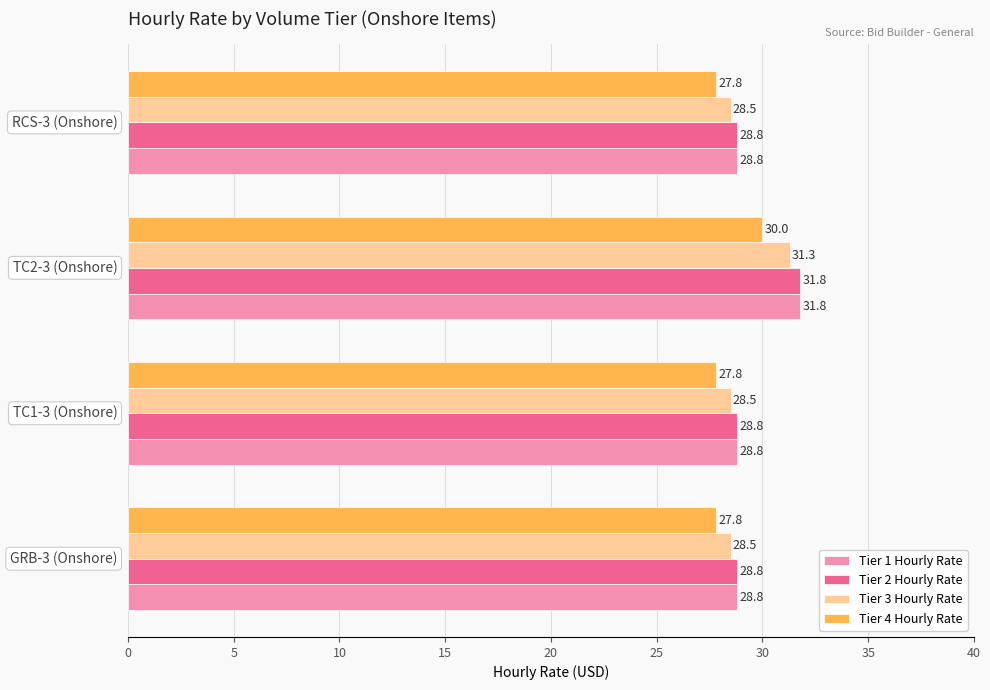

What is the difference between the maximum and second lowest values in the Tier 1 Hourly Rate series?

3.0